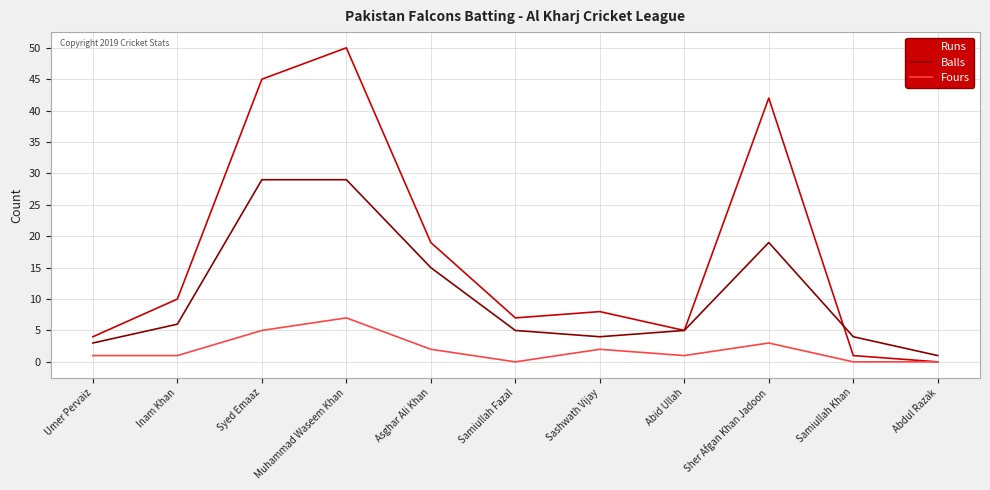

What is the highest value of the Balls series?

29